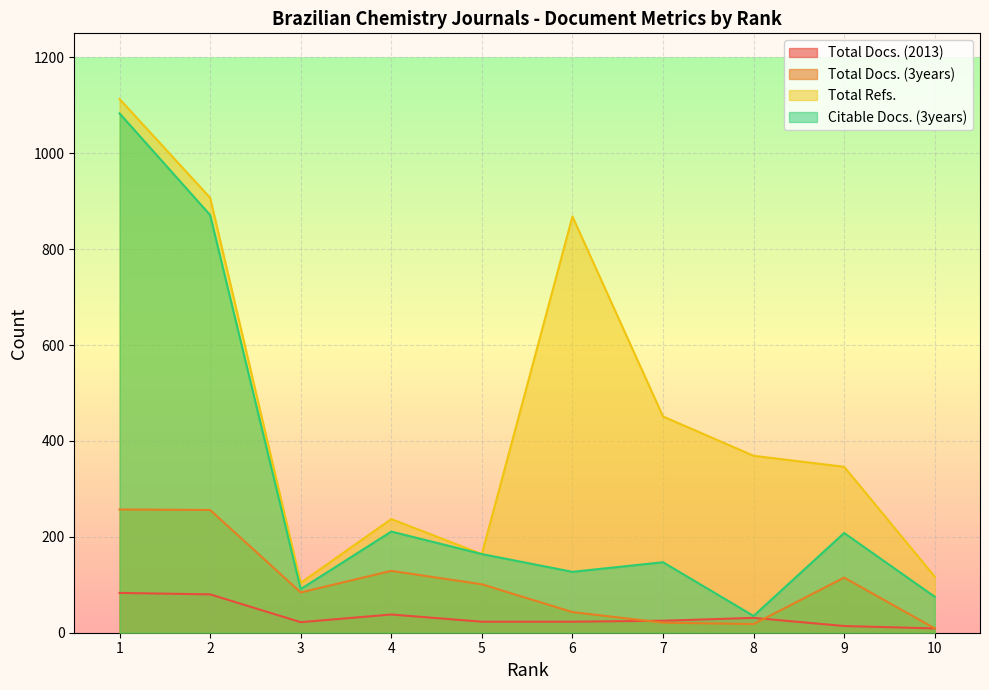

Rank the series by their average value, from highest to lowest.

Total Refs., Citable Docs. (3years), Total Docs. (3years), Total Docs. (2013)